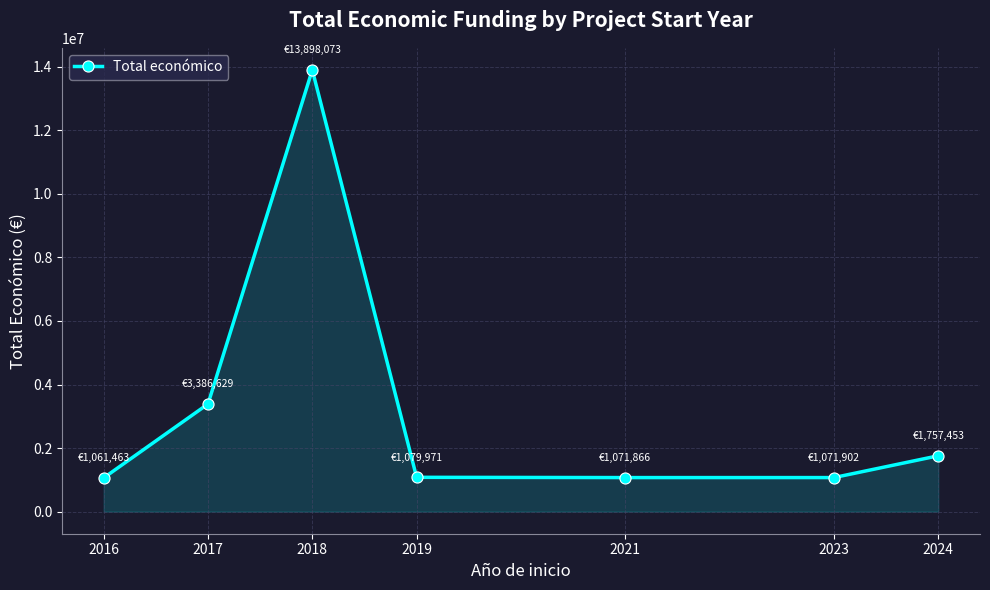

At which category does the data reach its first local peak?

2018